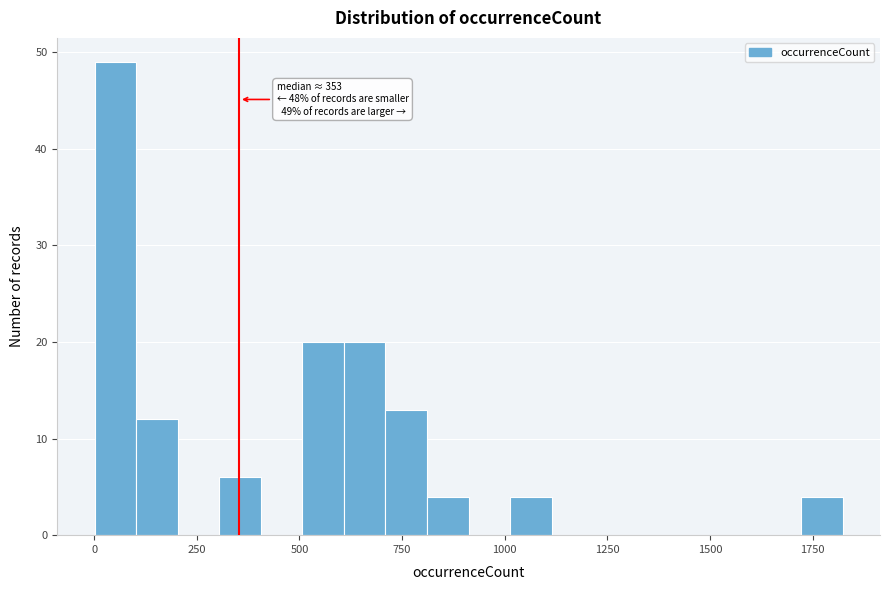

Around what value on the x-axis is the tallest bar? Give the approximate position of its centre, as read against the axis.

50